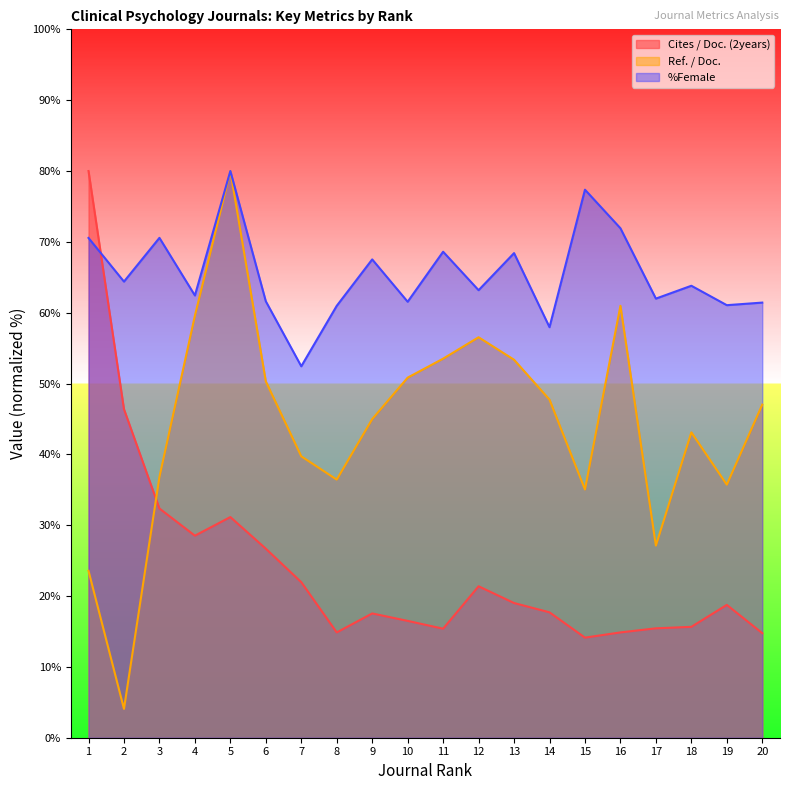

Reading right to left, what are all the values shown in this chart?

Cites / Doc. (2years): 14.8	18.8	15.7	15.4	14.9	14.1	17.7	19.0	21.4	15.4	16.5	17.5	14.9	22.0	26.7	31.1	28.5	32.4	46.4	80.0
Ref. / Doc.: 47.0	35.7	43.1	27.1	61.0	35.0	47.7	53.4	56.5	53.5	50.8	45.0	36.4	39.7	50.3	80.0	59.6	36.8	4.1	23.6
%Female: 61.4	61.1	63.8	62.0	71.9	77.4	58.0	68.4	63.2	68.6	61.5	67.5	61.0	52.4	61.6	80.0	62.4	70.6	64.4	70.5